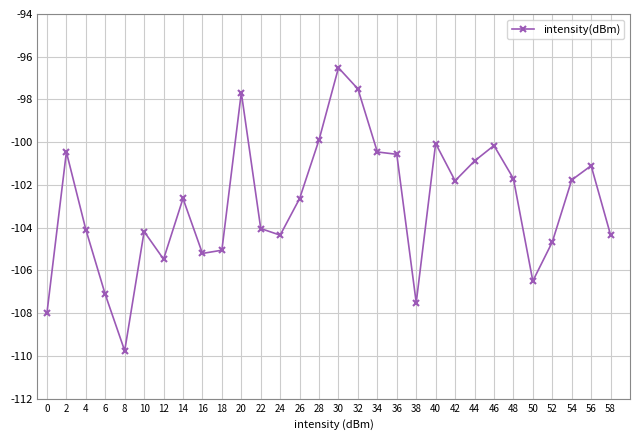

Which label corresponds to the largest value in the chart?

30